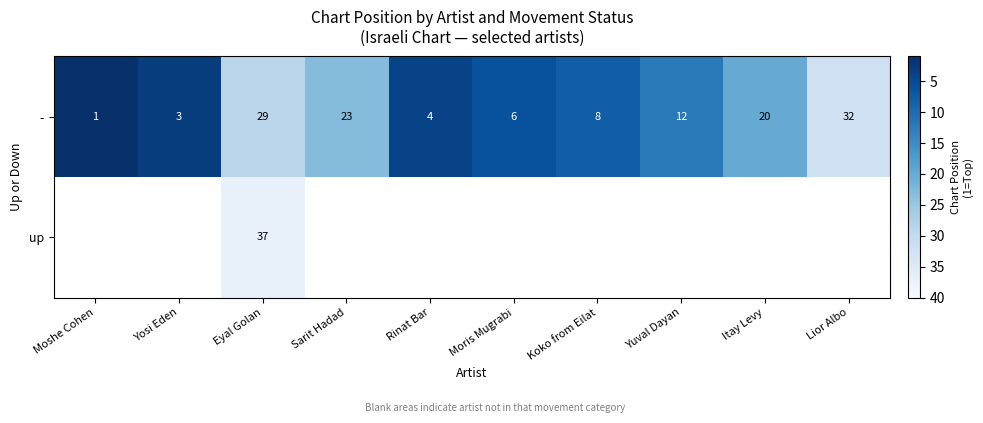

True or false: - has a value of 9 at Sarit Hadad.

False